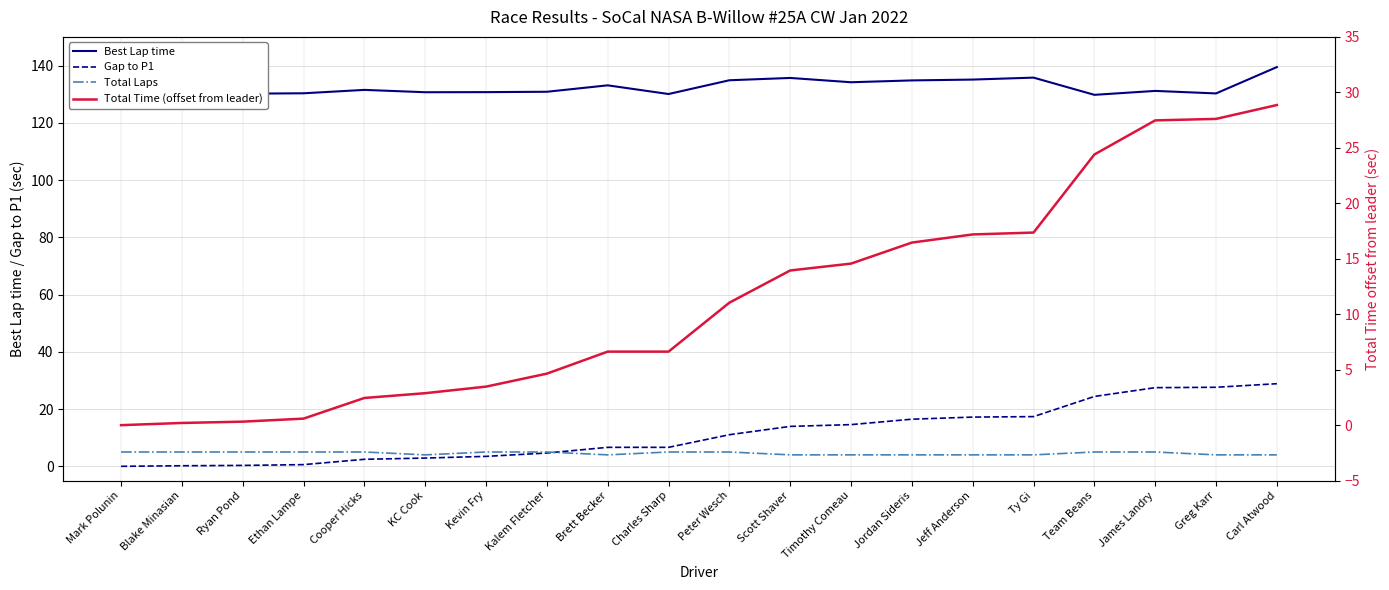

Rank the series by their maximum value, from lowest to highest.

Total Laps, Total Time (offset from leader), Gap to P1, Best Lap time